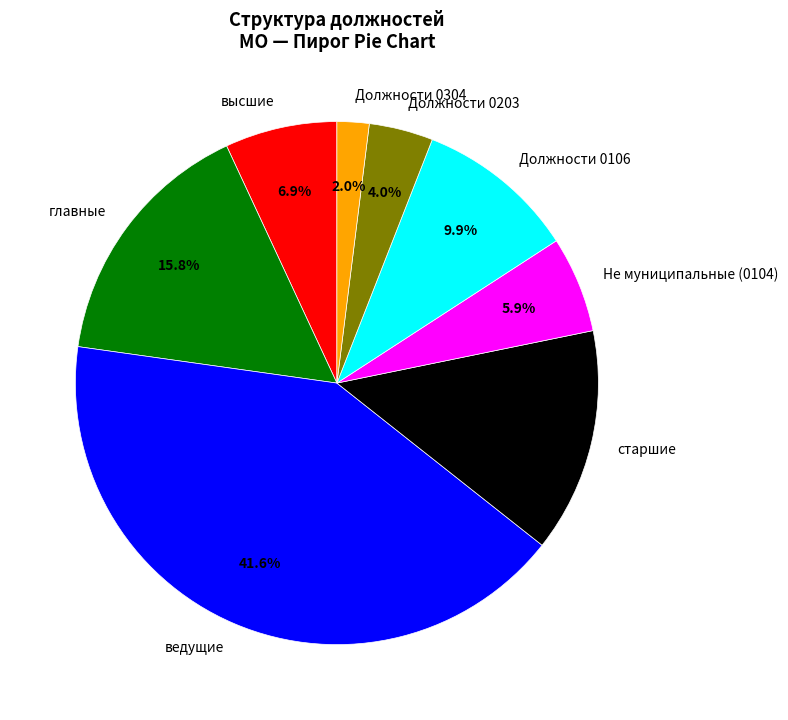

Which slice is the largest?

ведущие